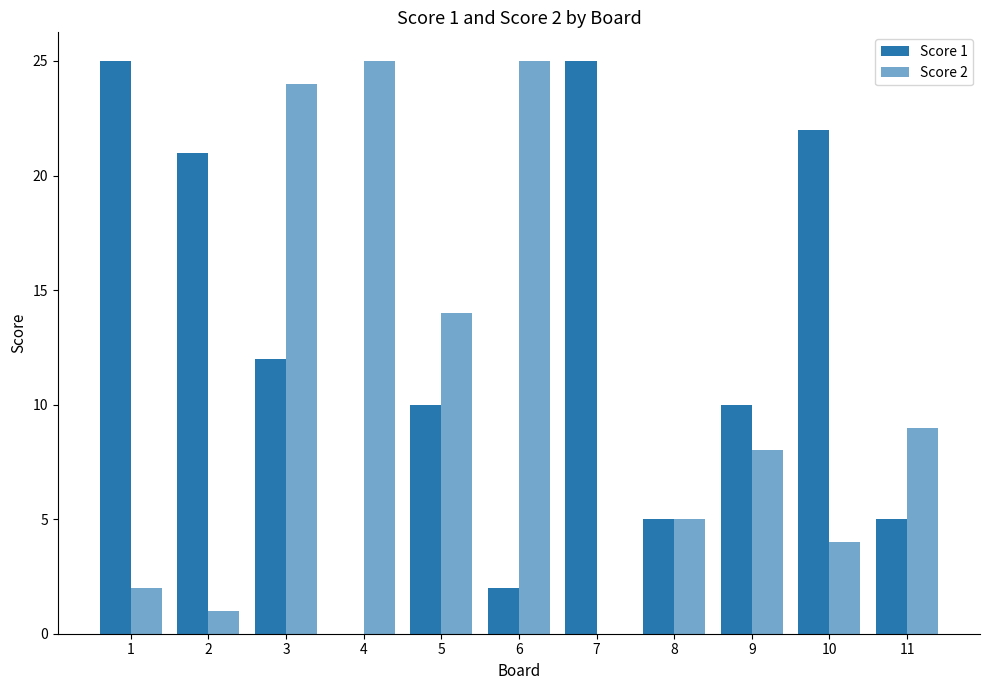

Reading right to left, transcribe all the data shown in this chart.

Score 1: 11=5	10=22	9=10	8=5	7=25	6=2	5=10	4=0	3=12	2=21	1=25
Score 2: 11=9	10=4	9=8	8=5	7=0	6=25	5=14	4=25	3=24	2=1	1=2